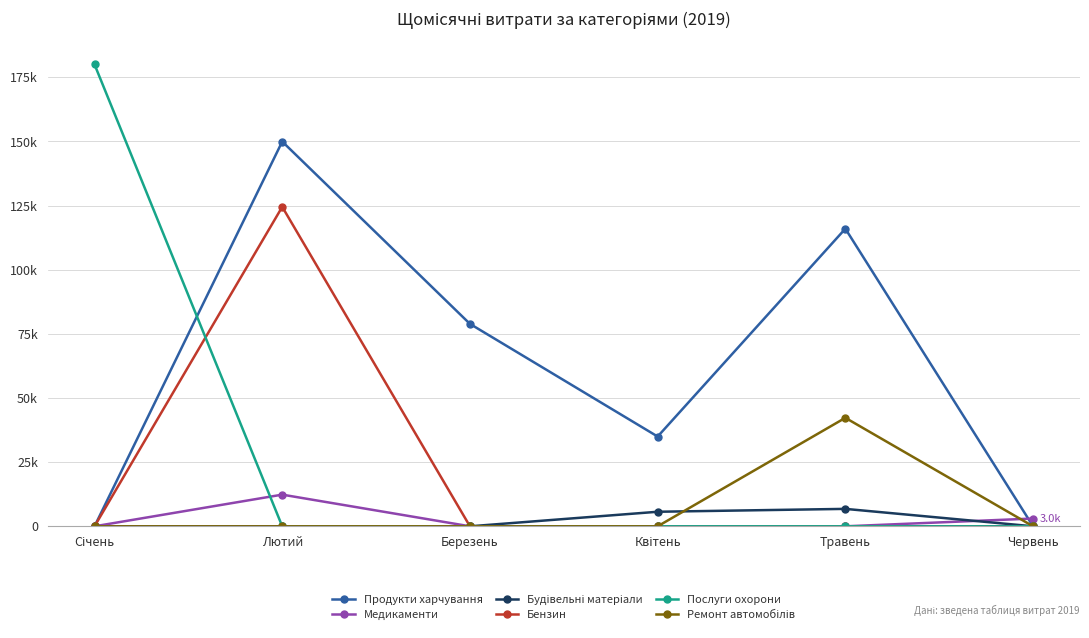

Is this an area chart (filled region under the line)?

No